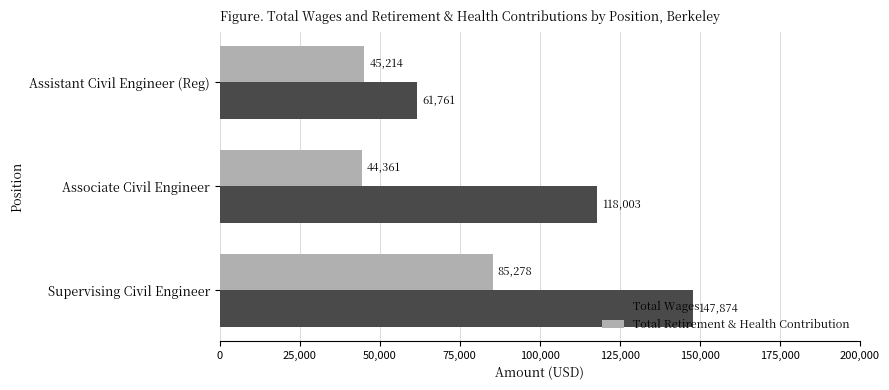

Which series changed the most between Associate Civil Engineer and Assistant Civil Engineer (Reg)?

Total Wages